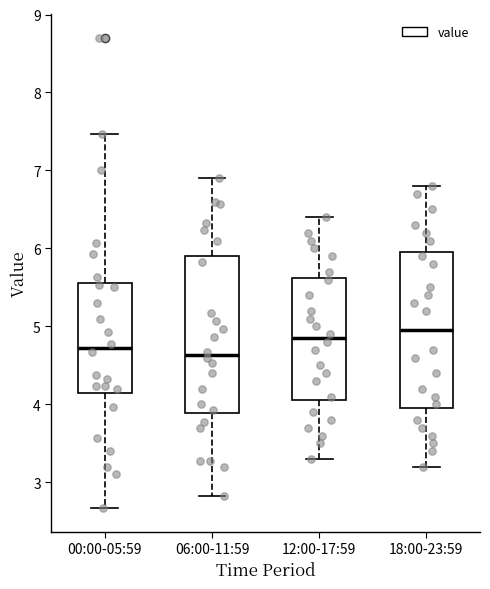

Reading left to right, transcribe this box plot: for each box, give where its median line is, the range the box spans, and where its two whiskers end, as read against the y-axis. The values are not printed on the chart, so give them approximately, as read against the axis.

00:00-05:59: median 4.7, box 4.1 to 5.6, whiskers 2.7 to 7.5
06:00-11:59: median 4.6, box 3.9 to 5.9, whiskers 2.8 to 6.9
12:00-17:59: median 4.9, box 4.1 to 5.6, whiskers 3.3 to 6.4
18:00-23:59: median 5.0, box 4.0 to 6.0, whiskers 3.2 to 6.8